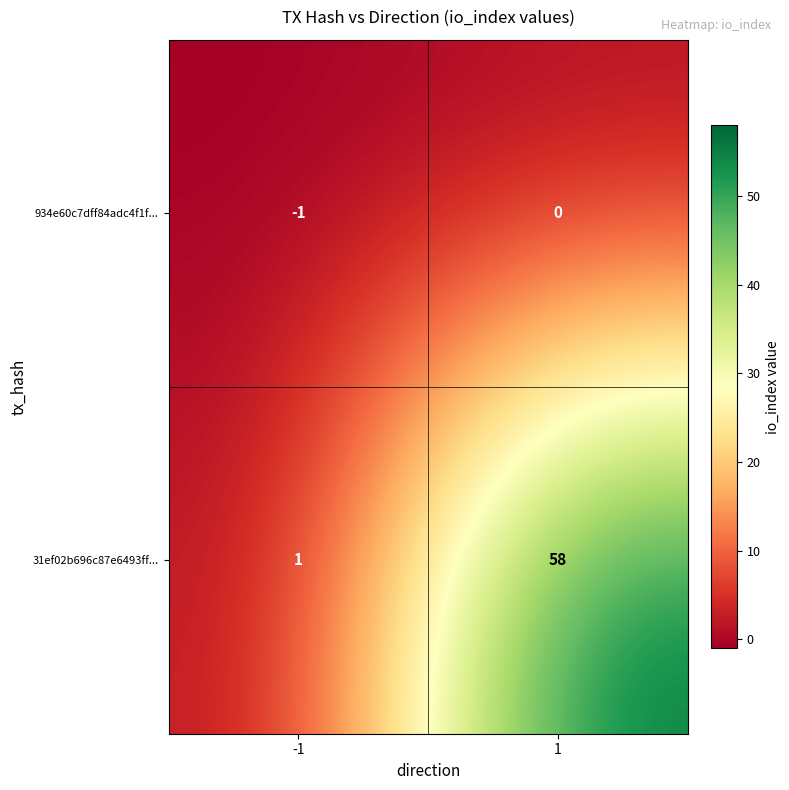

Is it true that 934e60c7dff84adc4f1f... equals 0 at -1?

False